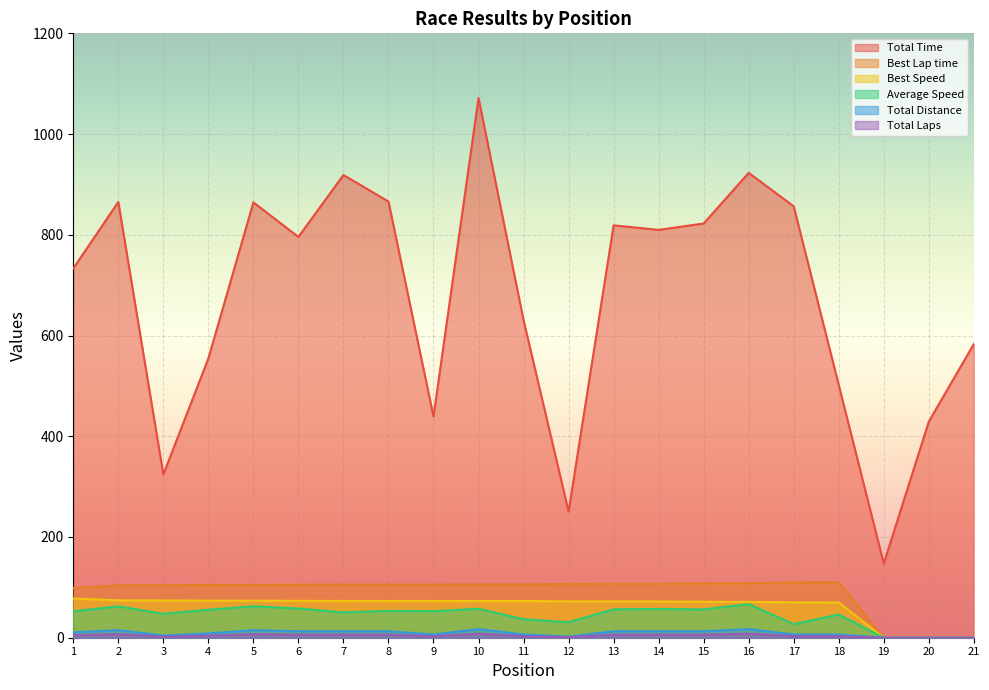

Reading left to right, transcribe all the data shown in this chart.

Total Time: 733.2	865.2	324.1	554.5	864.4	795.9	918.7	866.1	439.3	1071.6	630.5	250.5	818.8	809.8	822.4	923.0	856.6	501.8	147.3	429.1	583.2
Best Lap time: 98.9	103.8	104.1	104.7	104.9	105.2	105.4	105.4	105.4	105.6	105.7	106.6	106.9	107.0	107.9	108.2	109.6	110.2	0.0	0.0	0.0
Best Speed: 77.9	74.2	74.0	73.6	73.5	73.2	73.1	73.1	73.1	72.9	72.9	72.2	72.0	72.0	71.4	71.2	70.3	69.9	0.0	0.0	0.0
Average Speed: 52.5	62.3	47.5	55.6	62.4	58.1	50.3	53.4	52.6	57.5	36.7	30.8	56.5	57.1	56.2	66.8	27.0	46.1	0.0	0.0	0.0
Total Distance: 10.7	15.0	4.3	8.6	15.0	12.8	12.8	12.8	6.4	17.1	6.4	2.1	12.8	12.8	12.8	17.1	6.4	6.4	0.0	0.0	0.0
Total Laps: 5.0	7.0	2.0	4.0	7.0	6.0	6.0	6.0	3.0	8.0	3.0	1.0	6.0	6.0	6.0	8.0	3.0	3.0	0.0	0.0	0.0